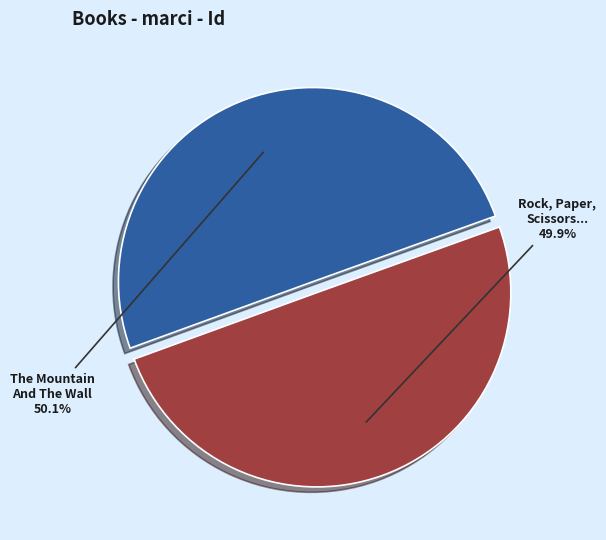

The The Mountain And The Wall slice represents 39% of the pie. True or false?

False